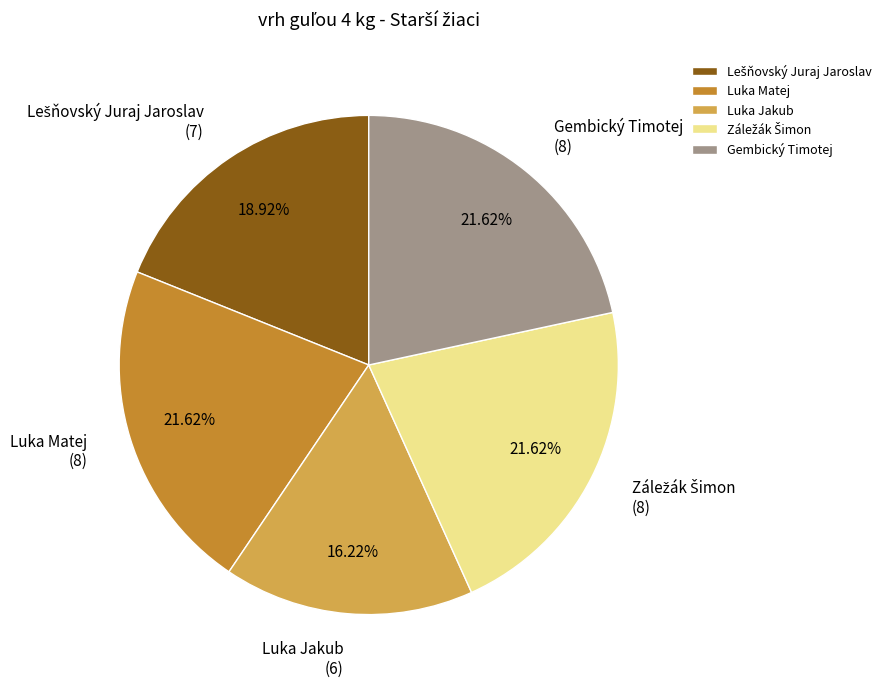

Count the number of slices in the pie.

5